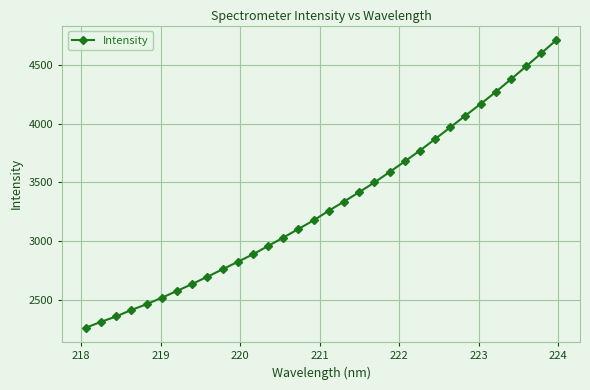

What is the value of the 30th point from the left?

4486.5